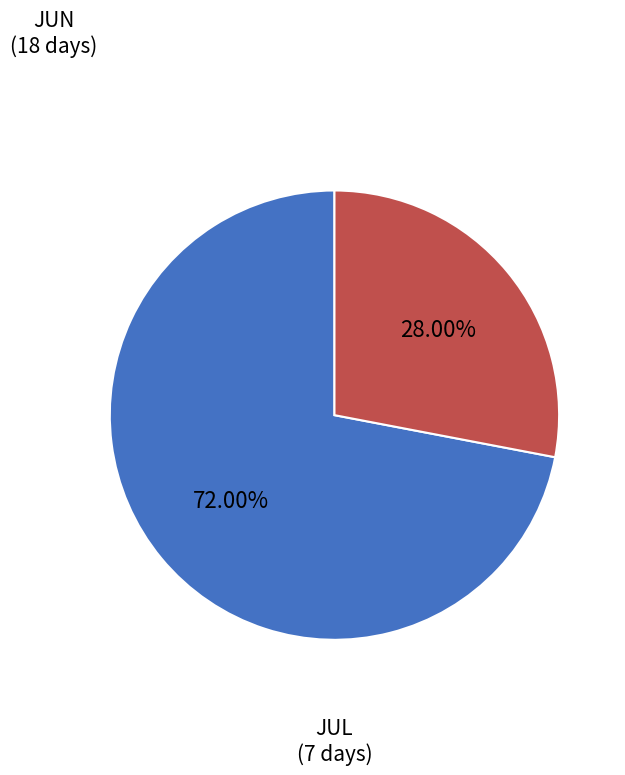

Is there any slice that represents more than half of the pie?

Yes